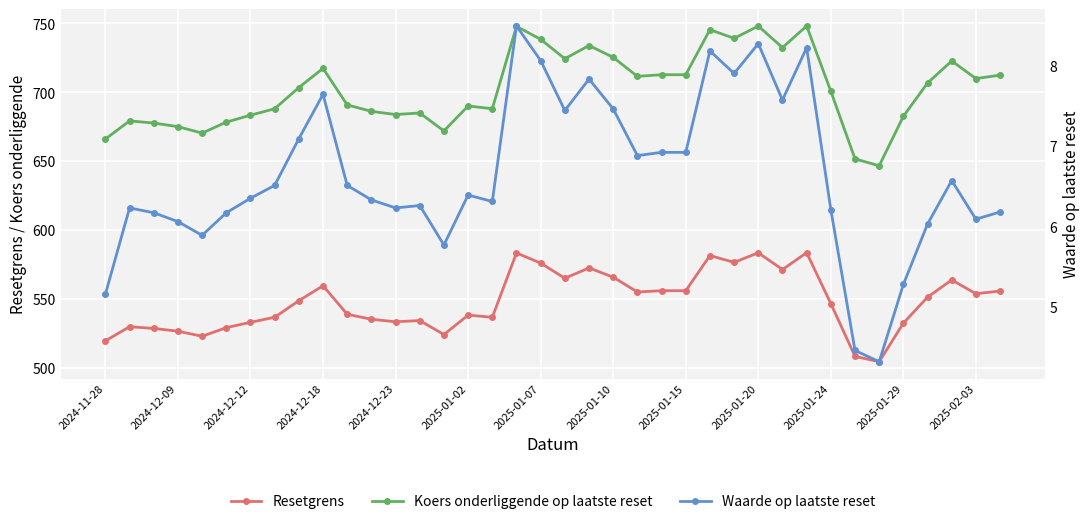

True or false: Waarde op laatste reset and Resetgrens intersect in this chart.

False